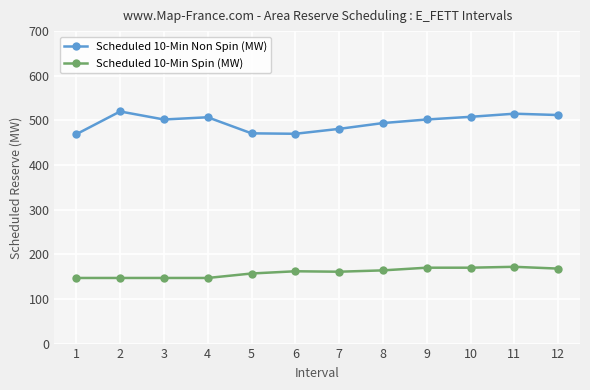

What is the value of the Scheduled 10-Min Spin (MW) point at the 1st from the left?

147